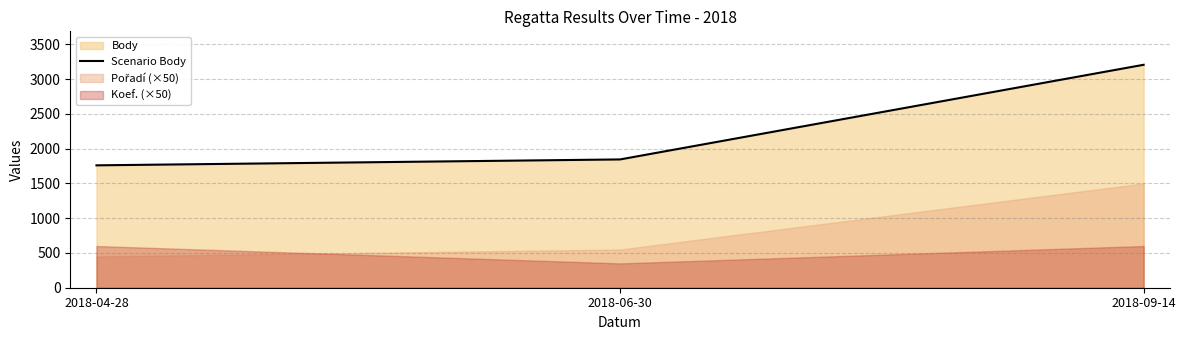

What is the ratio of the value at 2018-09-14 to the value at 2018-04-28?

1.8